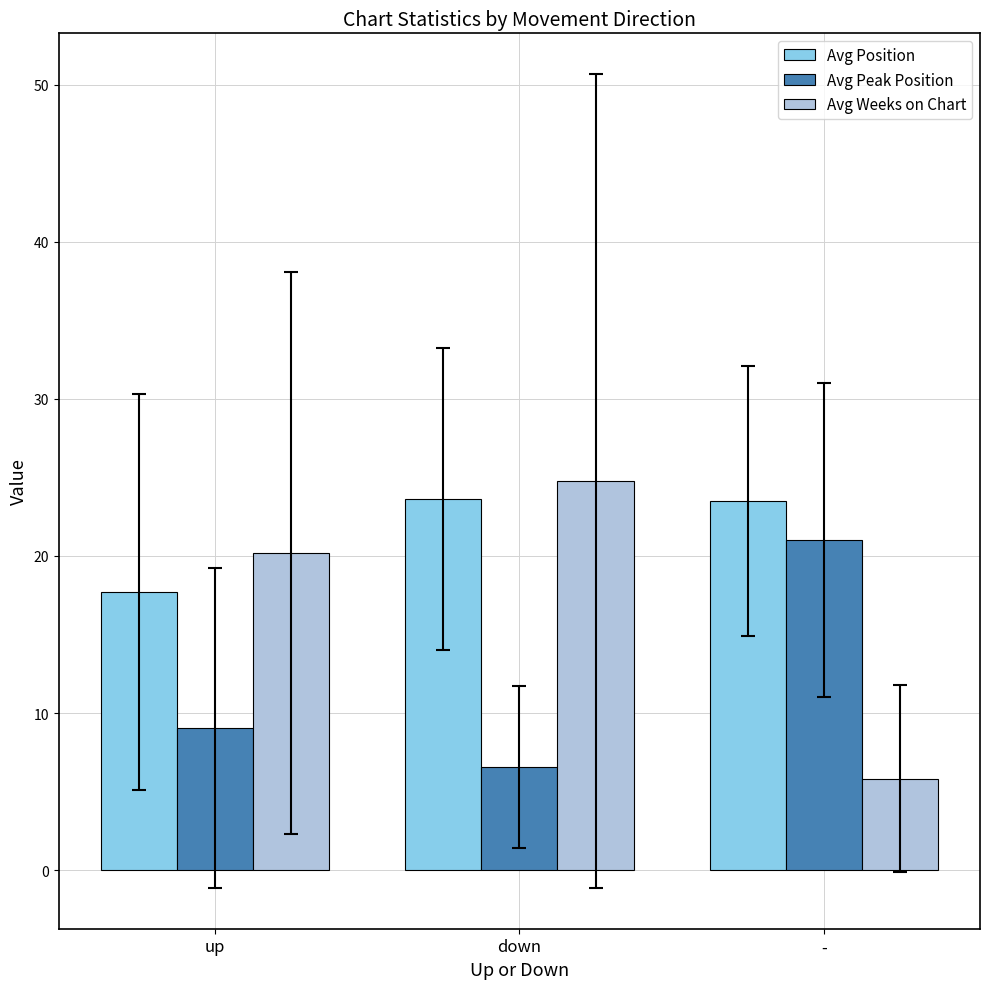

What is the label of the 1st bar from the left?

up